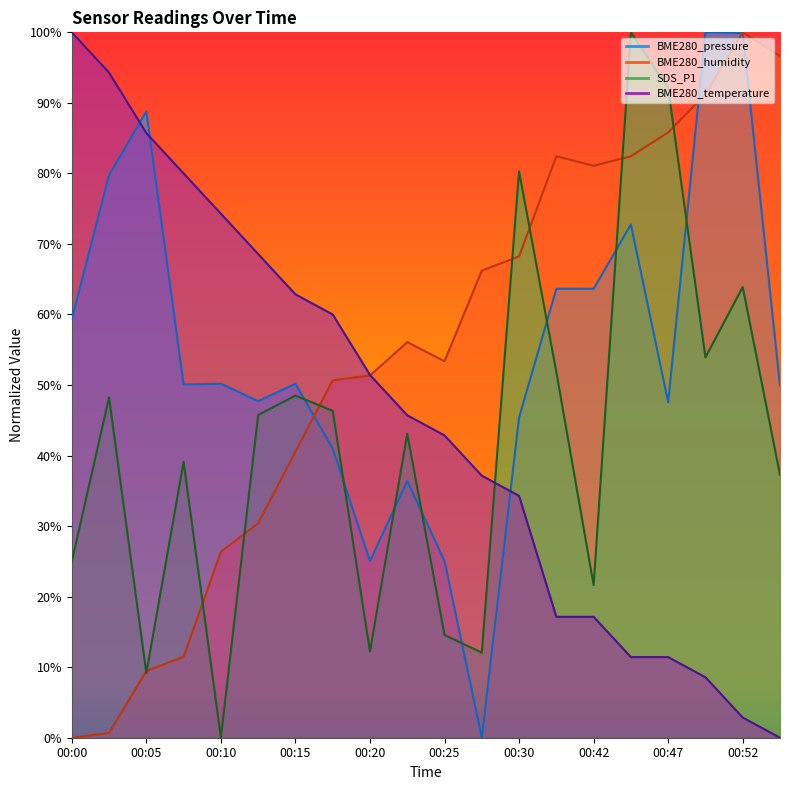

The BME280_pressure series shows 0.8 at 00:02. True or false?

True